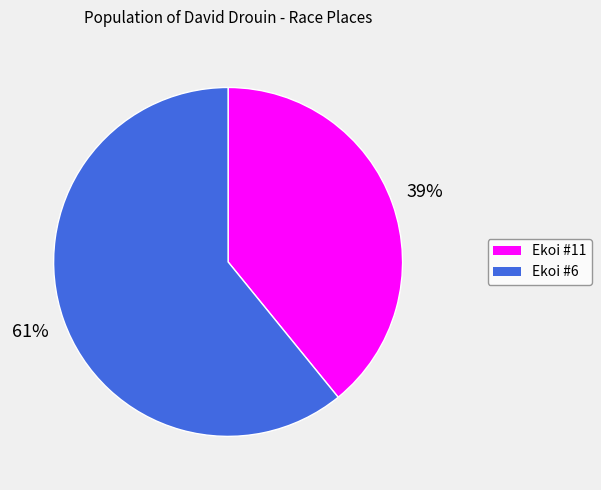

Is the sum of Ekoi #6 and Ekoi #11 greater than half?

Yes